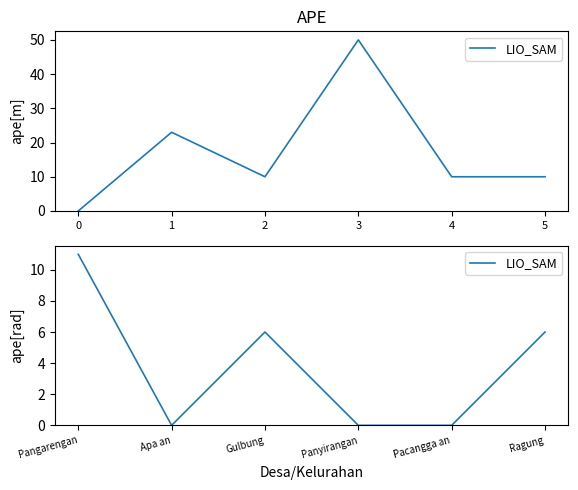

How many lines are shown in the chart?

1